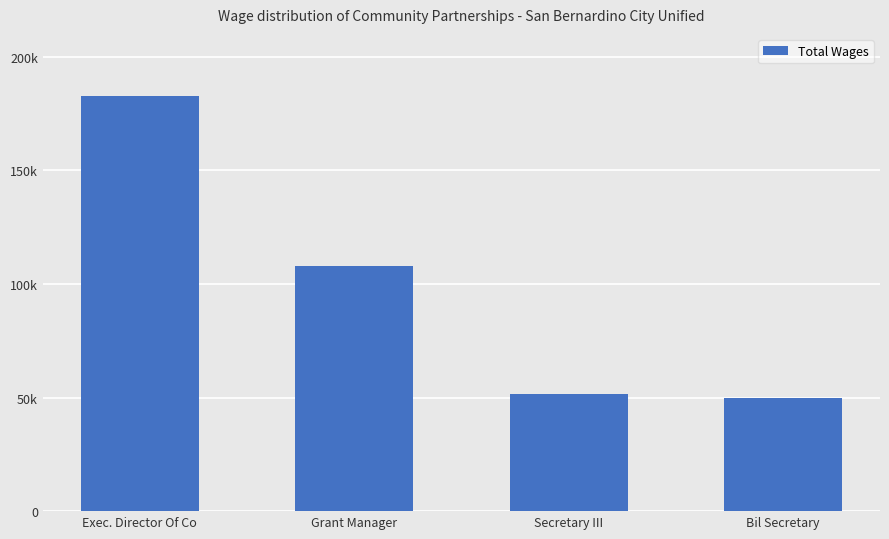

What is the change in value from Exec. Director Of Co to Grant Manager?

-74960